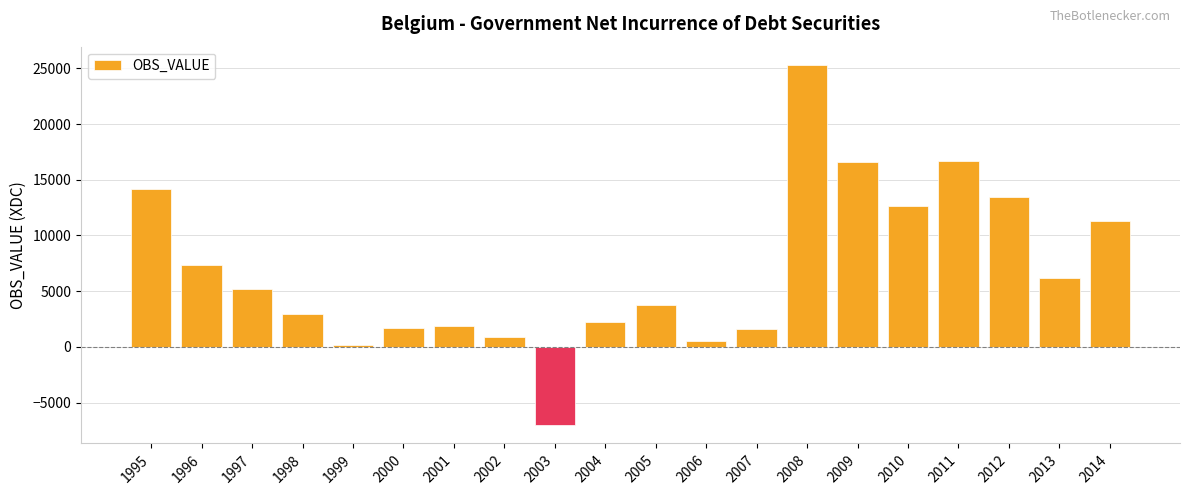

Which category has the highest value across all series?

2008